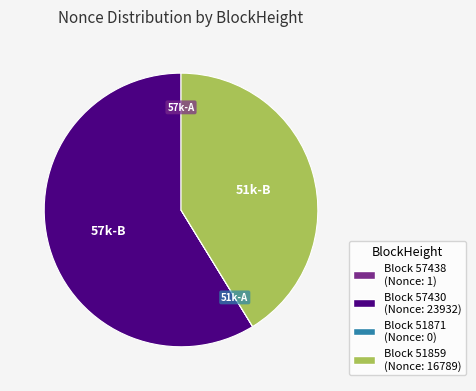

Is there any slice that represents more than half of the pie?

Yes